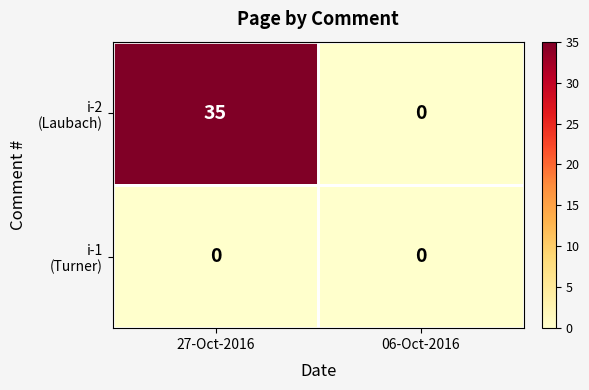

Count the number of categories in the chart.

2